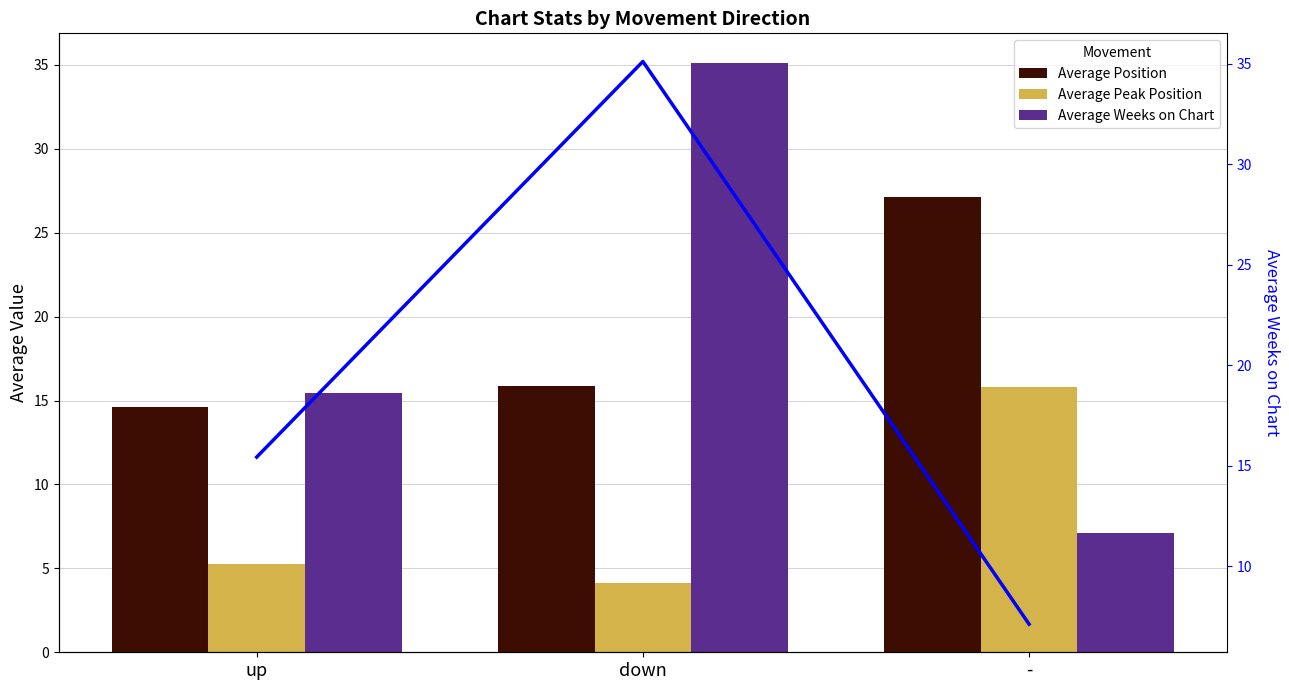

What is the spread (max minus min) of values at -?

20.0